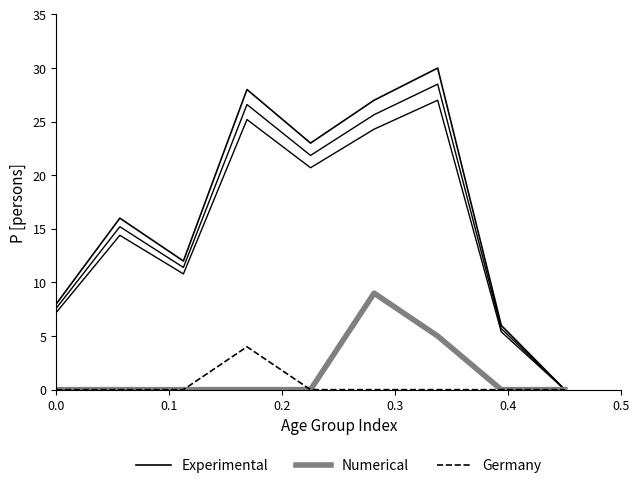

At how many categories does at least one series exceed 24?

3